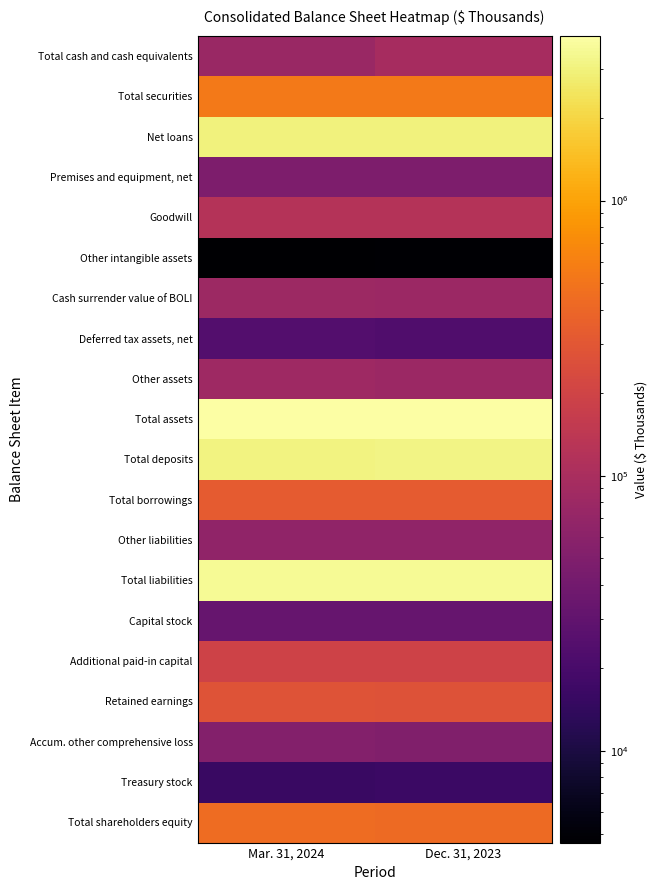

Which category has the lowest value across all series?

Mar. 31, 2024